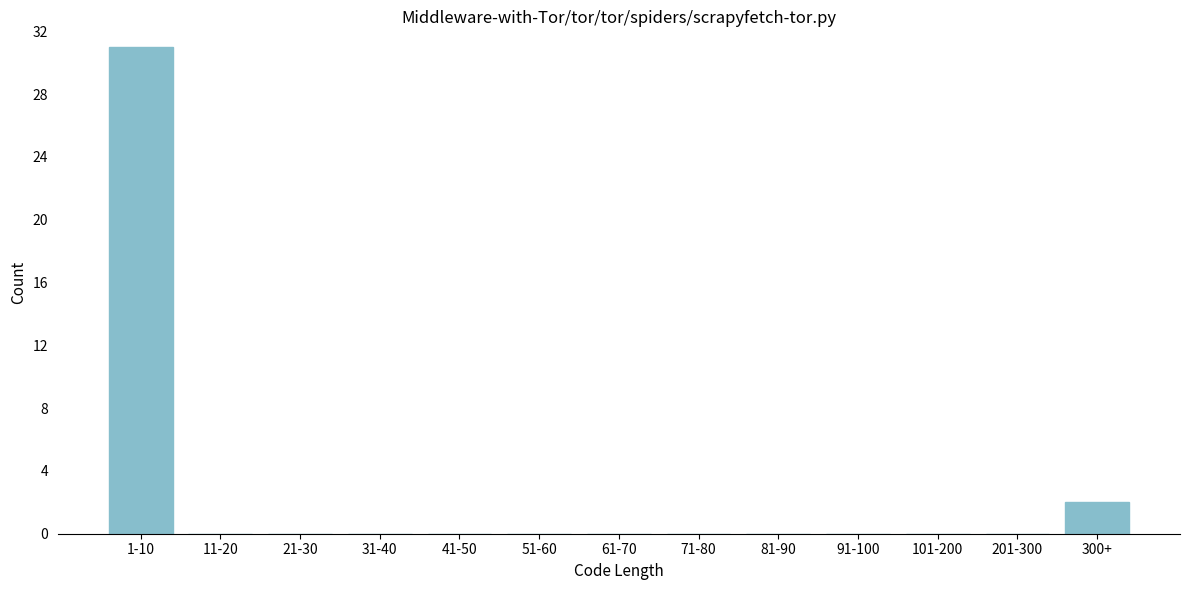

Reading left to right, what are all the values shown in this chart?

1-10=31	11-20=0	21-30=0	31-40=0	41-50=0	51-60=0	61-70=0	71-80=0	81-90=0	91-100=0	101-200=0	201-300=0	300+=2